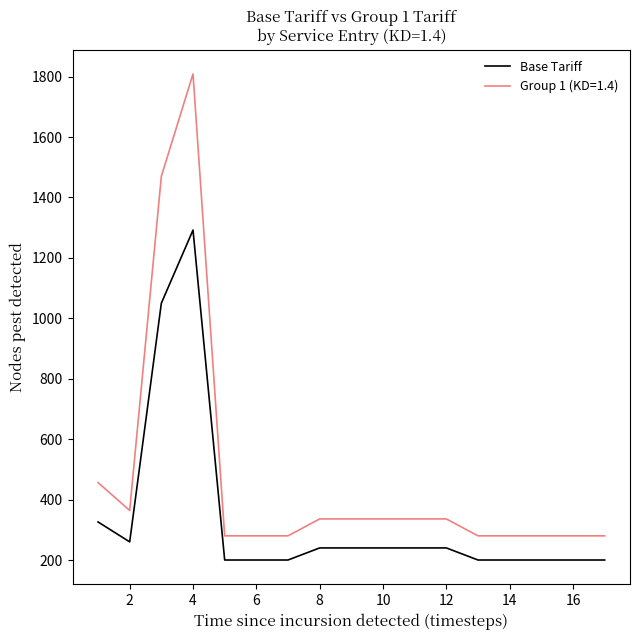

What is the highest value of the Group 1 (KD=1.4) series?

1808.8